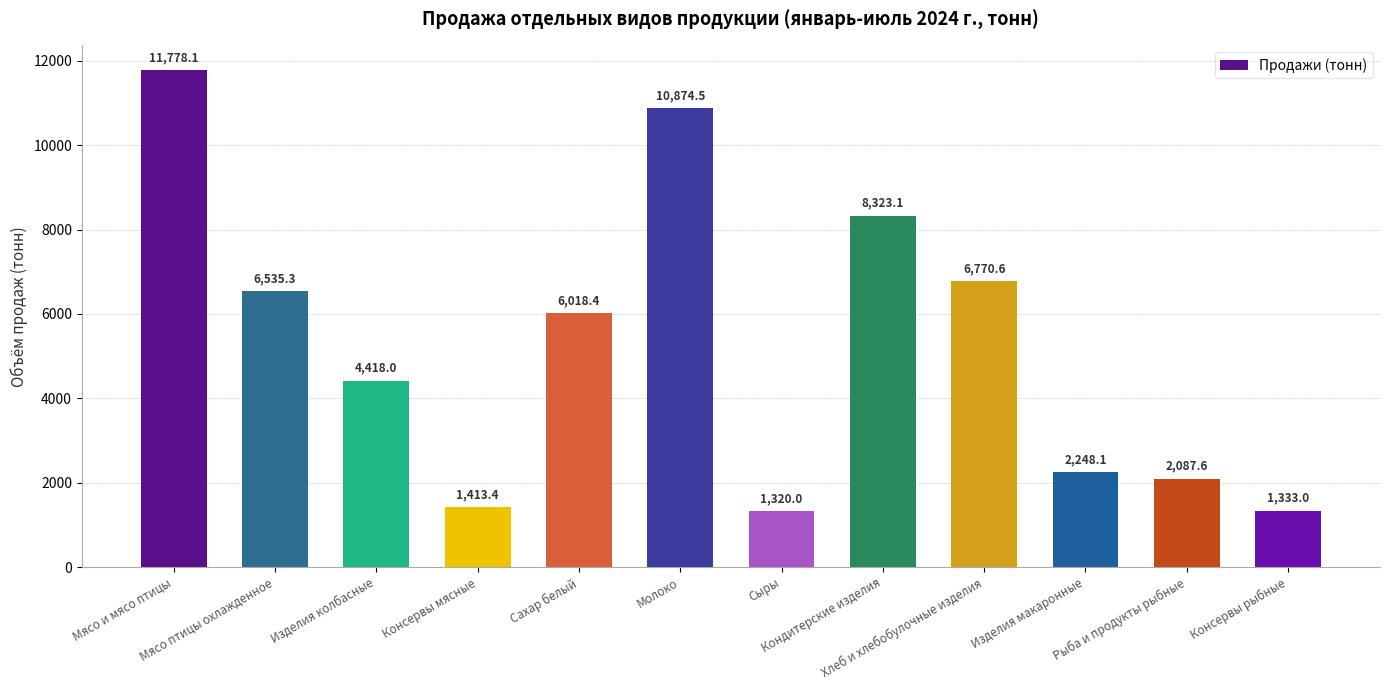

What position from the left is Изделия макаронные?

10